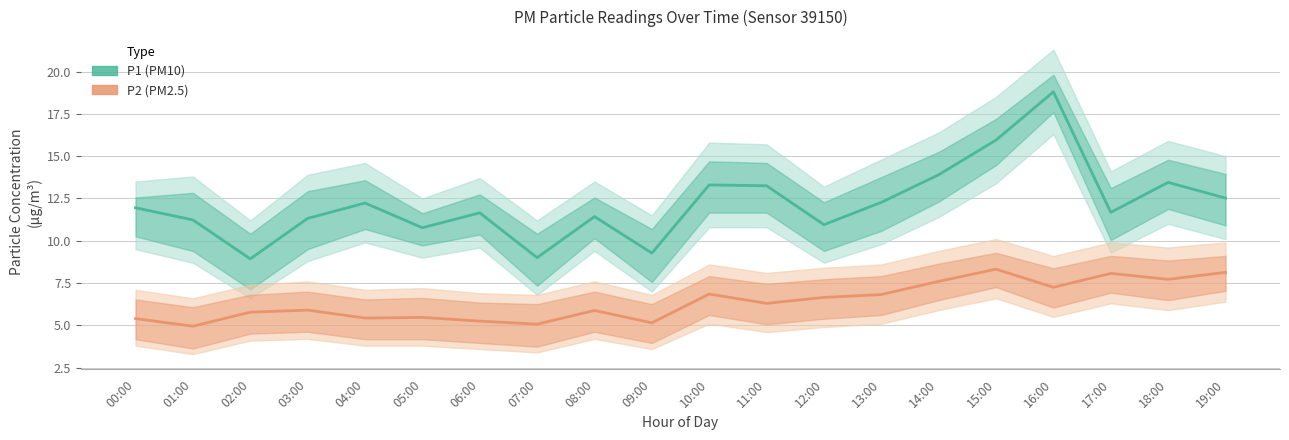

True or false: P1 (PM10) has a value of 14.5 at 07:00.

False